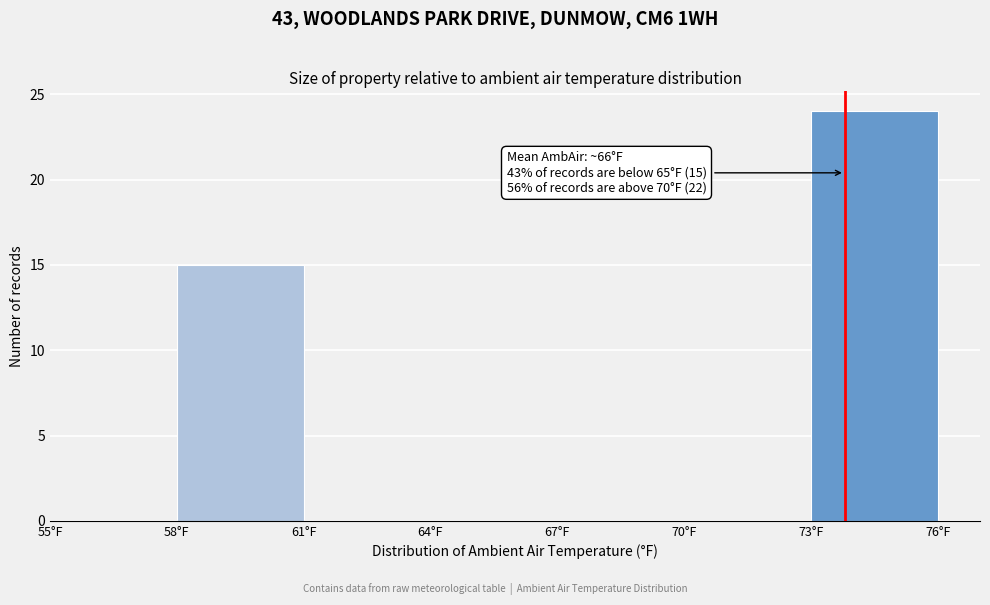

Over which range of the x-axis is the bar tallest?

73 to 76